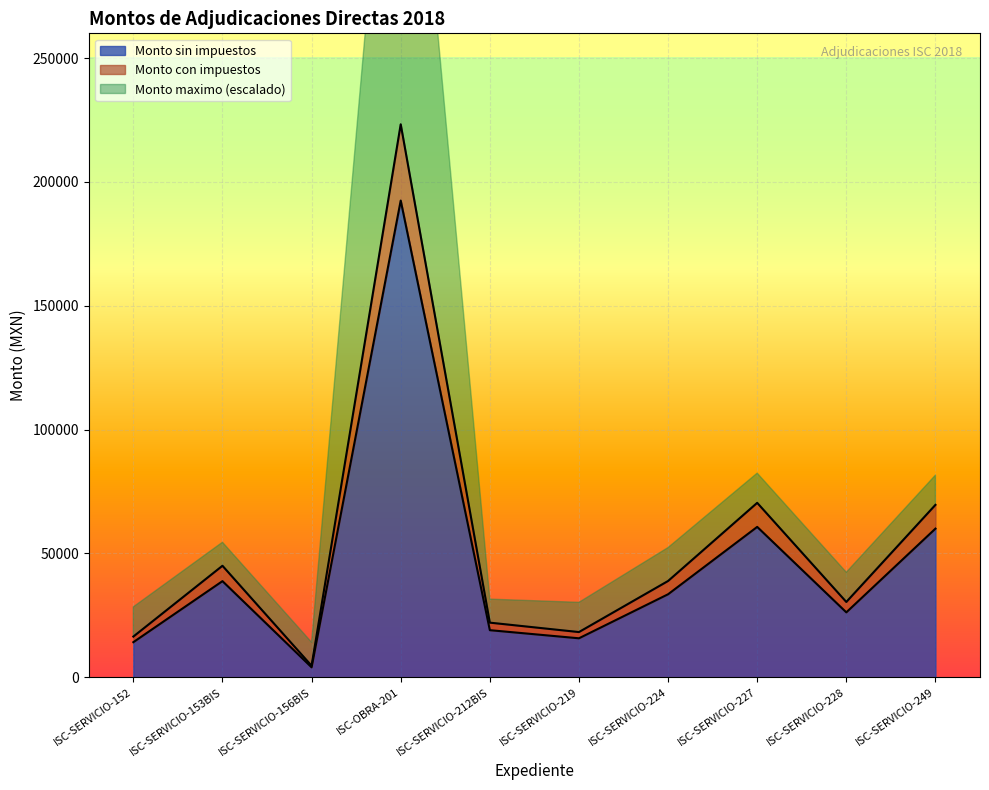

At how many categories does at least one series exceed 218914?

1